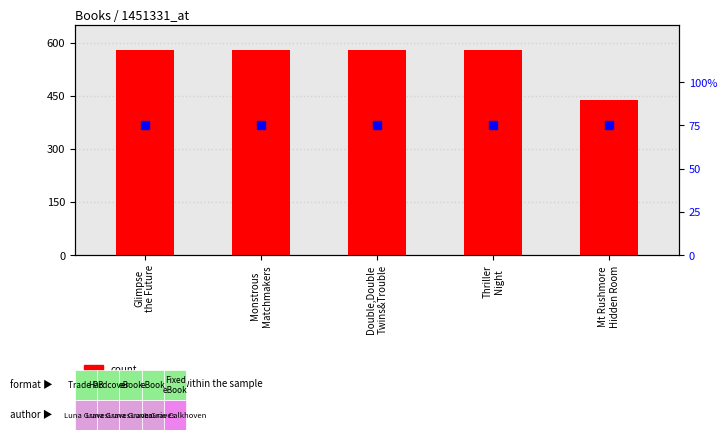

List the labels in order of value, largest first.

Glimpse
the Future, Monstrous
Matchmakers, Thriller
Night, Double,Double
Twins&Trouble, Mt Rushmore
Hidden Room